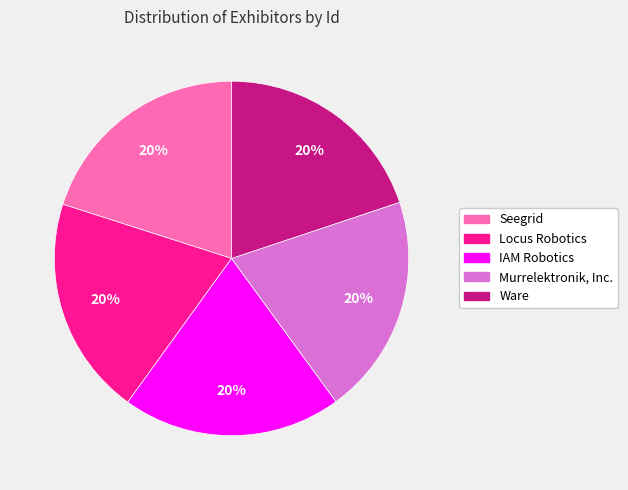

To the nearest percent, what portion does Ware represent?

20%